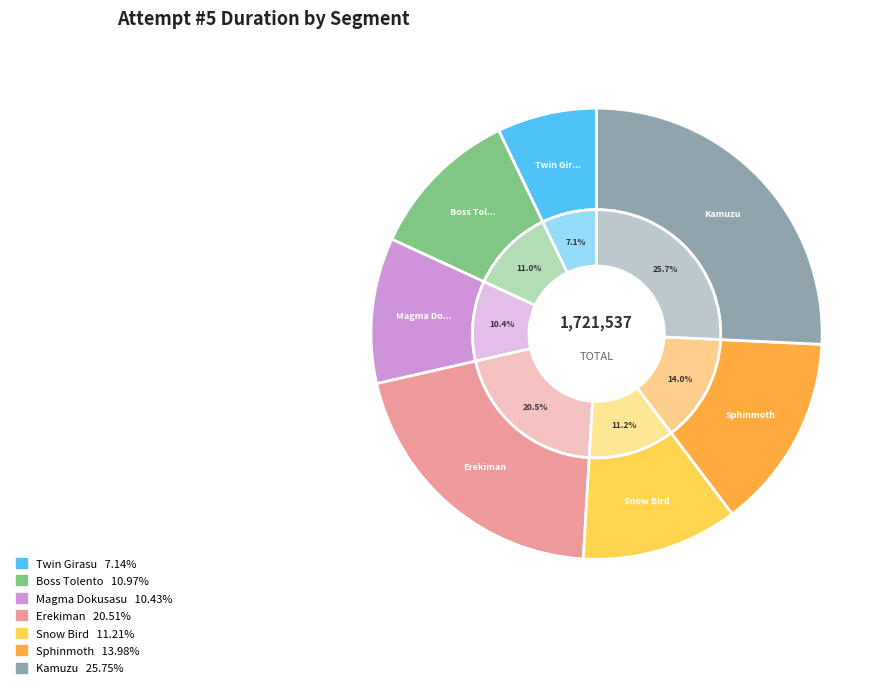

How many segments does this pie chart have?

7